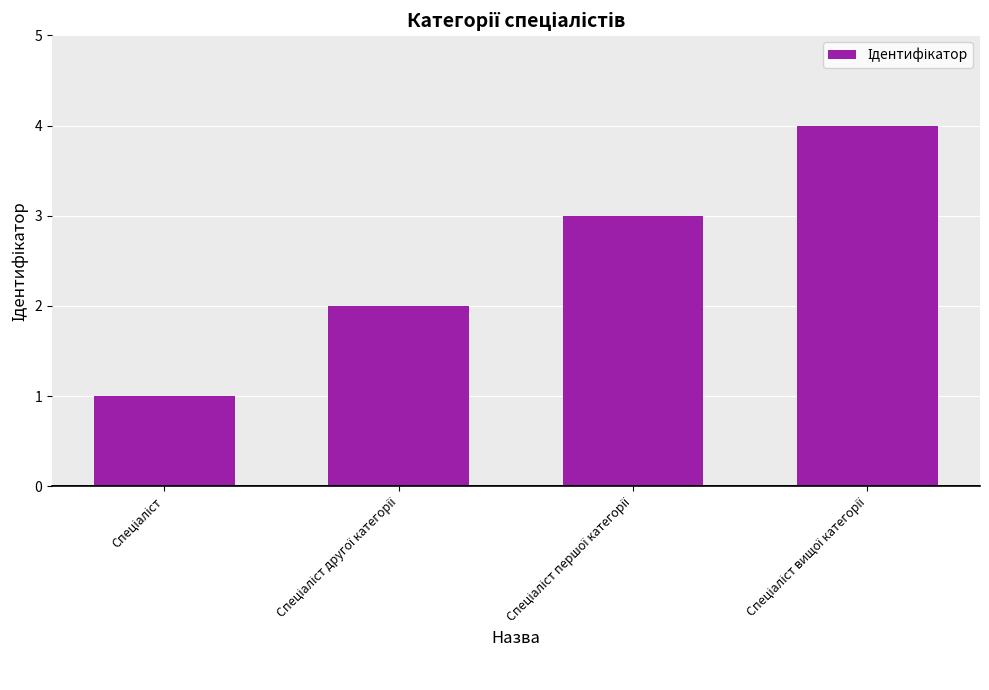

What is the sum of all values?

10